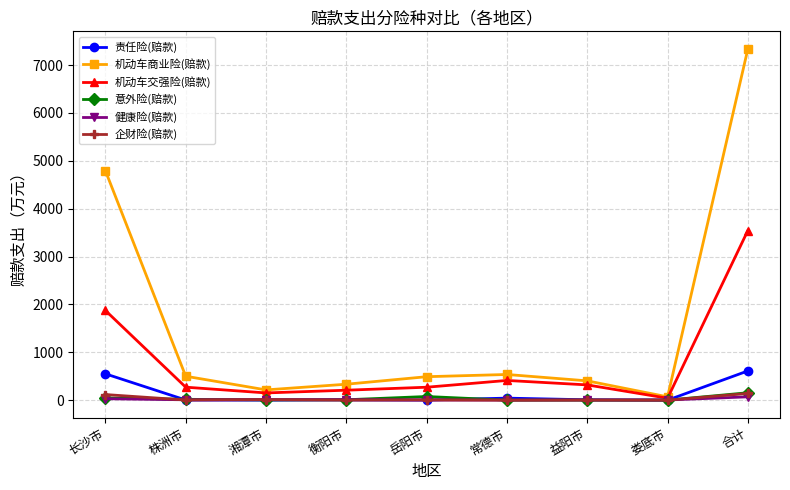

Which series has the largest range (max minus min)?

机动车商业险(赔款)